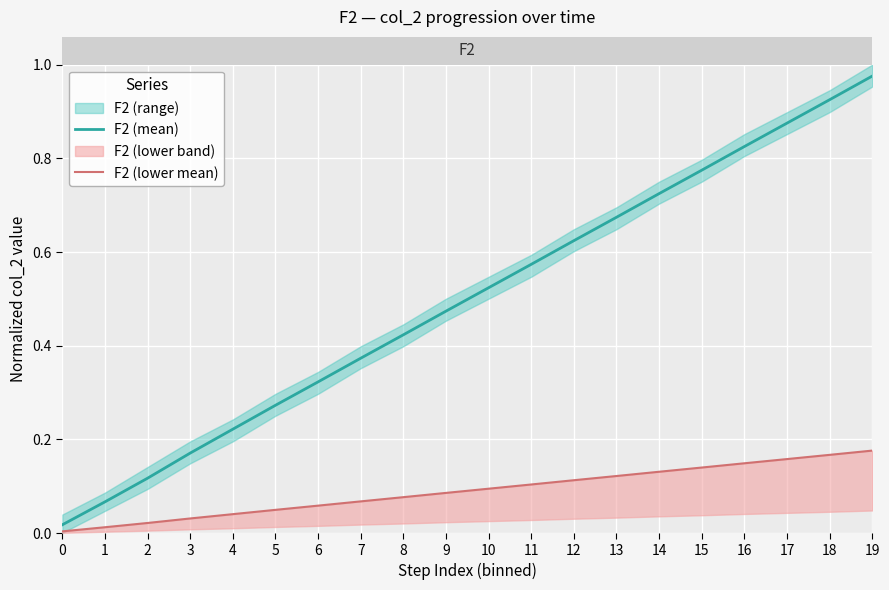

True or false: F2 (mean) and F2 (lower mean) intersect in this chart.

False